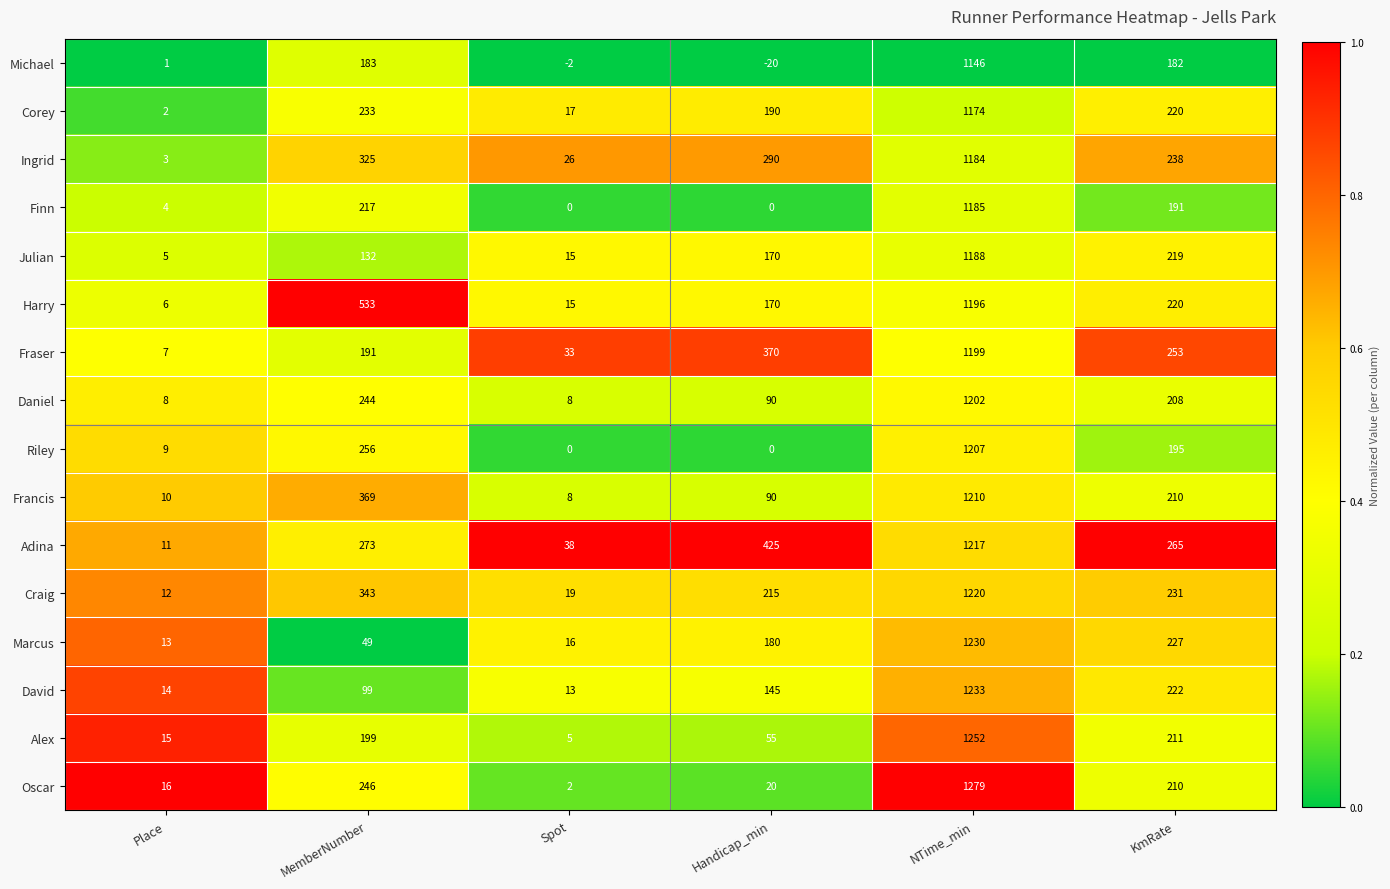

Between MemberNumber and NTime_min, which series saw the biggest shift?

Marcus